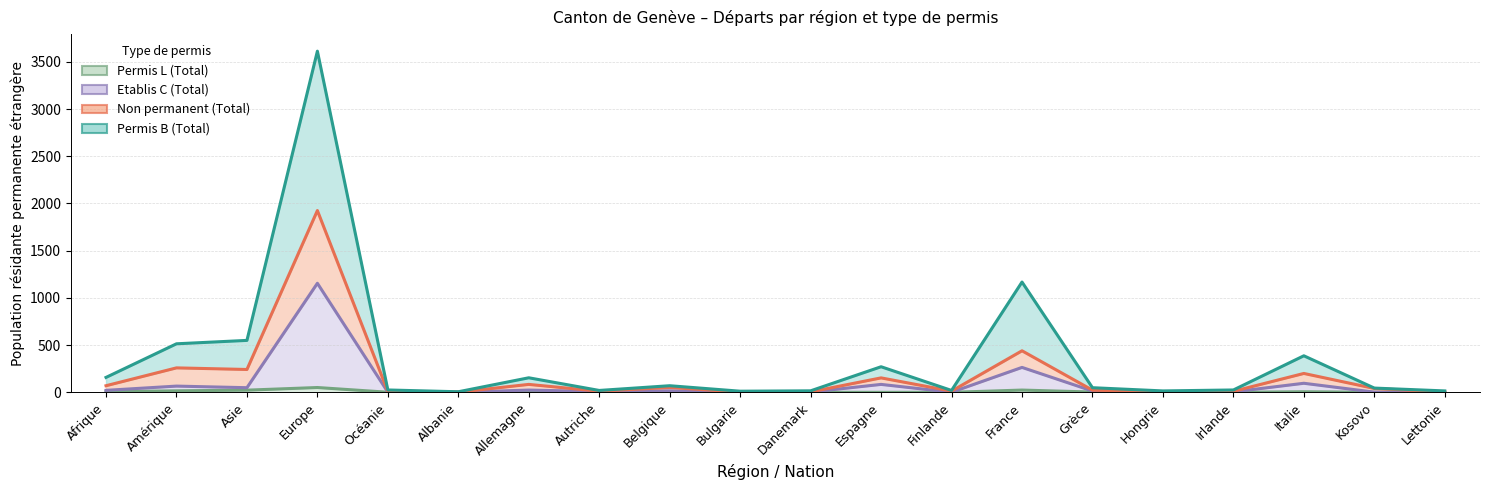

What is the difference between the highest and lowest values at Lettonie?

15